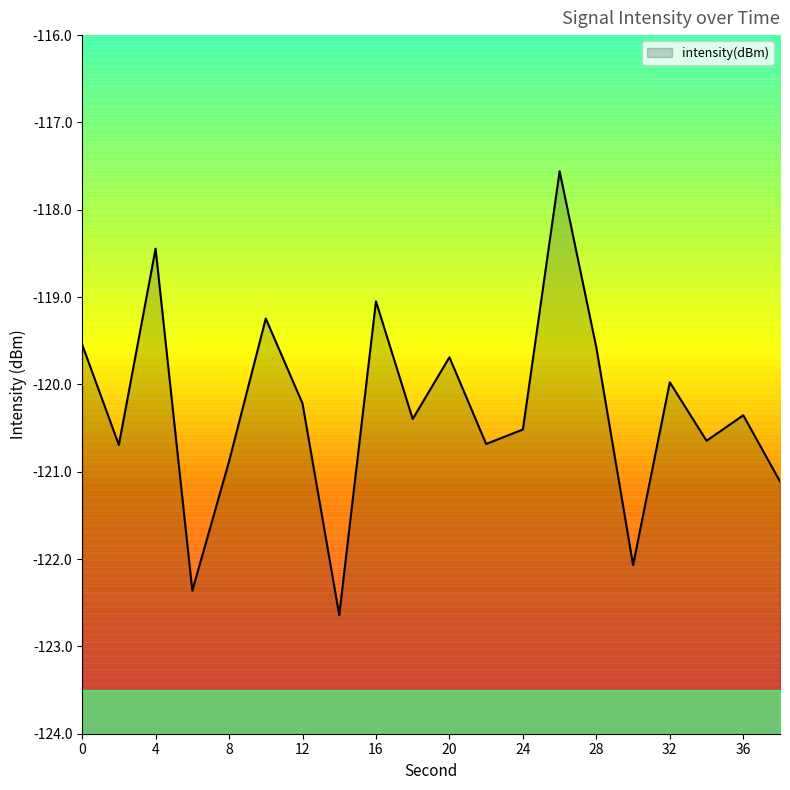

What is the difference between the values at 34 and 12?

0.4